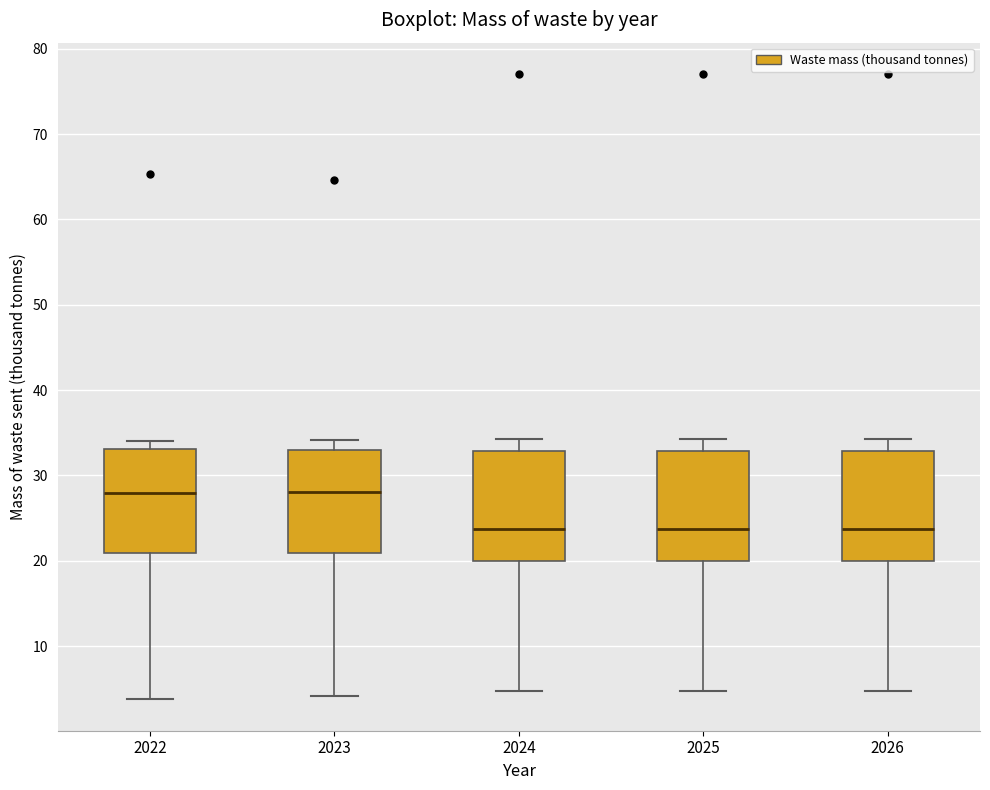

Reading left to right, transcribe this box plot: for each box, give where its median line is, the range the box spans, and where its two whiskers end, as read against the y-axis. The values are not printed on the chart, so give them approximately, as read against the axis.

2022: median 28, box 21 to 33, whiskers 4 to 34
2023: median 28, box 21 to 33, whiskers 4 to 34
2024: median 24, box 20 to 33, whiskers 5 to 34
2025: median 24, box 20 to 33, whiskers 5 to 34
2026: median 24, box 20 to 33, whiskers 5 to 34